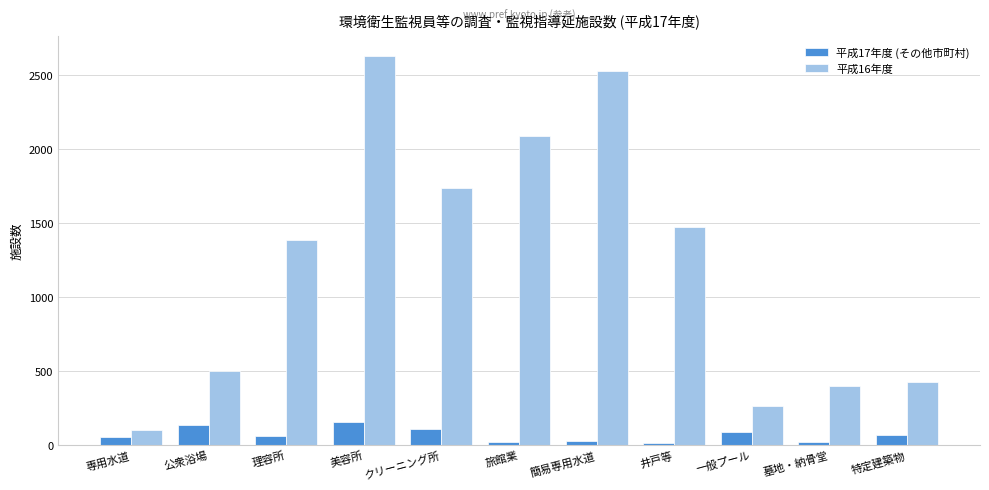

Which series has the largest total across all categories?

平成16年度